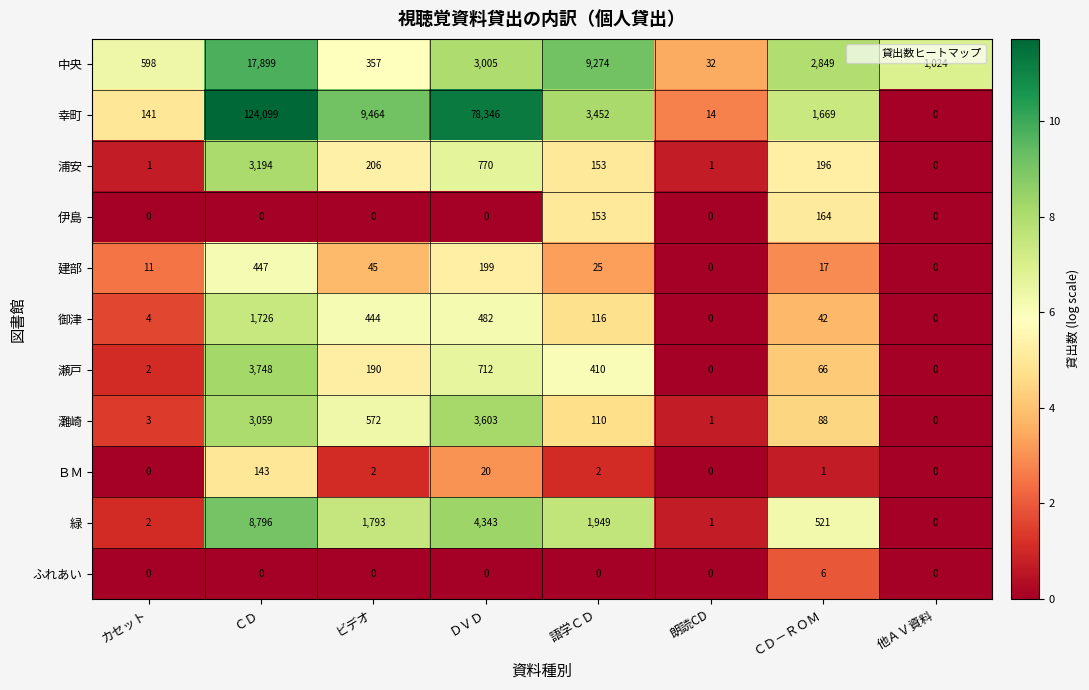

At which category does the chart reach its peak across all series?

ＣＤ